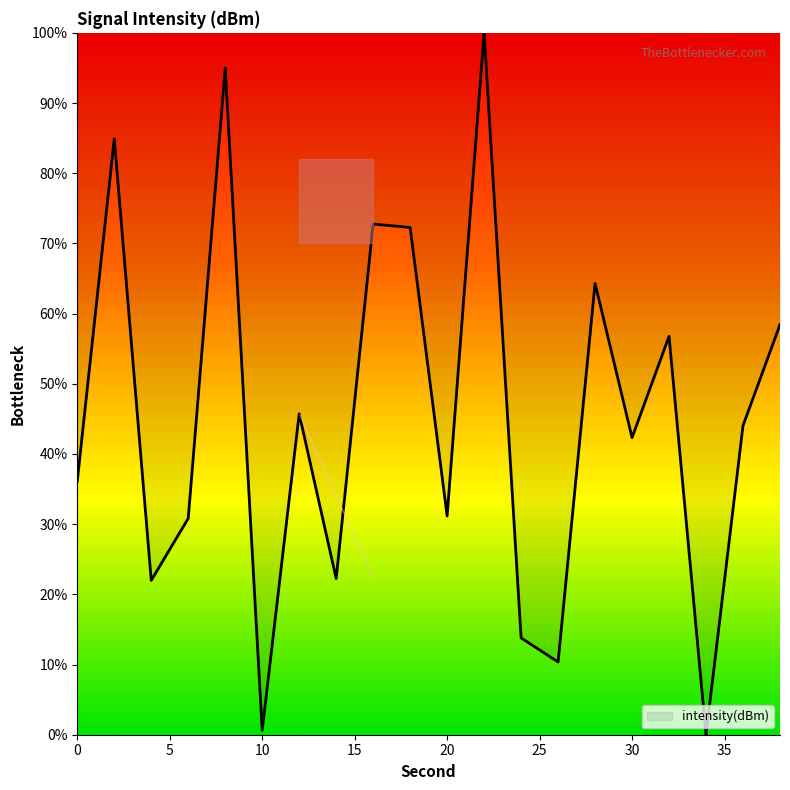

What is the maximum value shown in the chart?

100.0